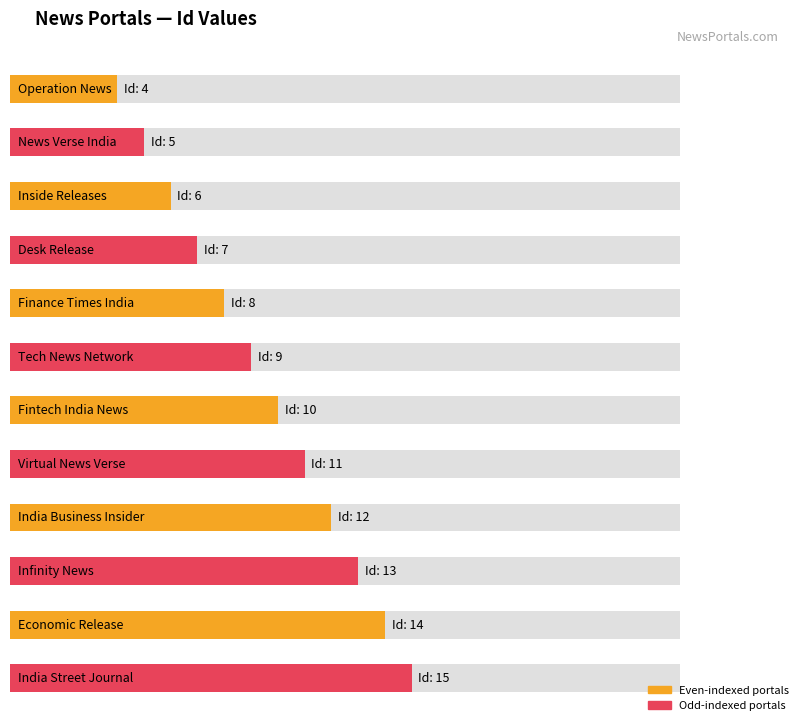

The value at Finance Times India is 12. True or false?

False